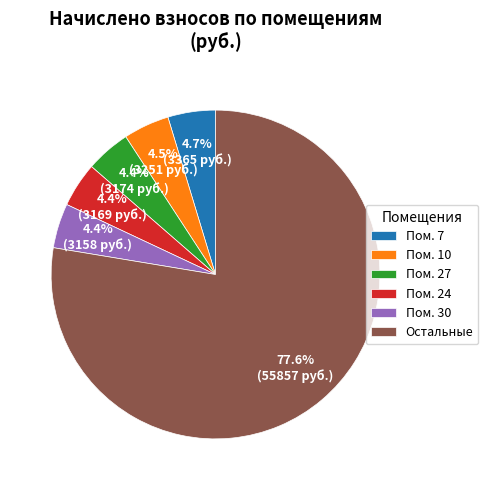

Approximately how many times larger is the value at Пом. 7 compared to Пом. 30?

1.1